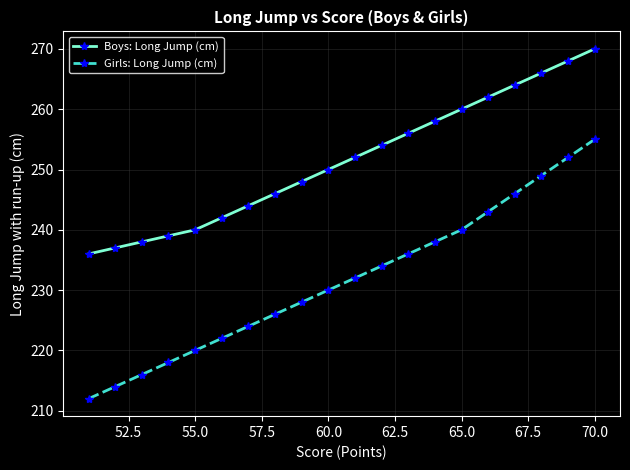

List the series in order of their peak value, lowest first.

Girls: Long Jump (cm), Boys: Long Jump (cm)